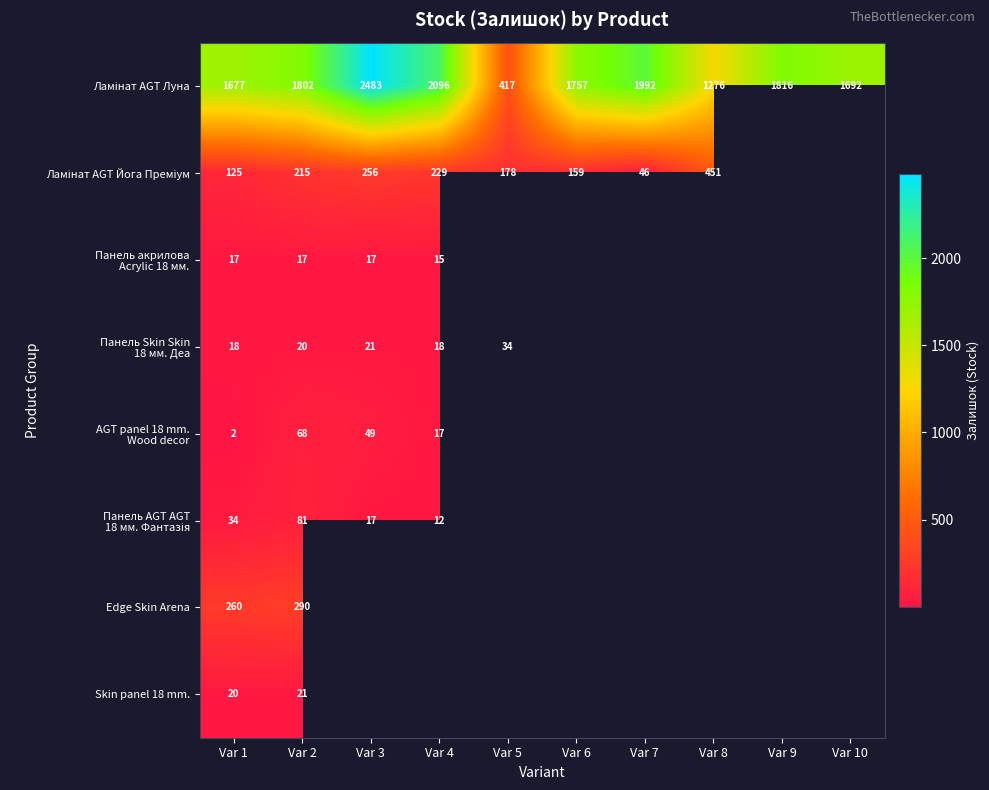

At how many categories does at least one series exceed 694?

9